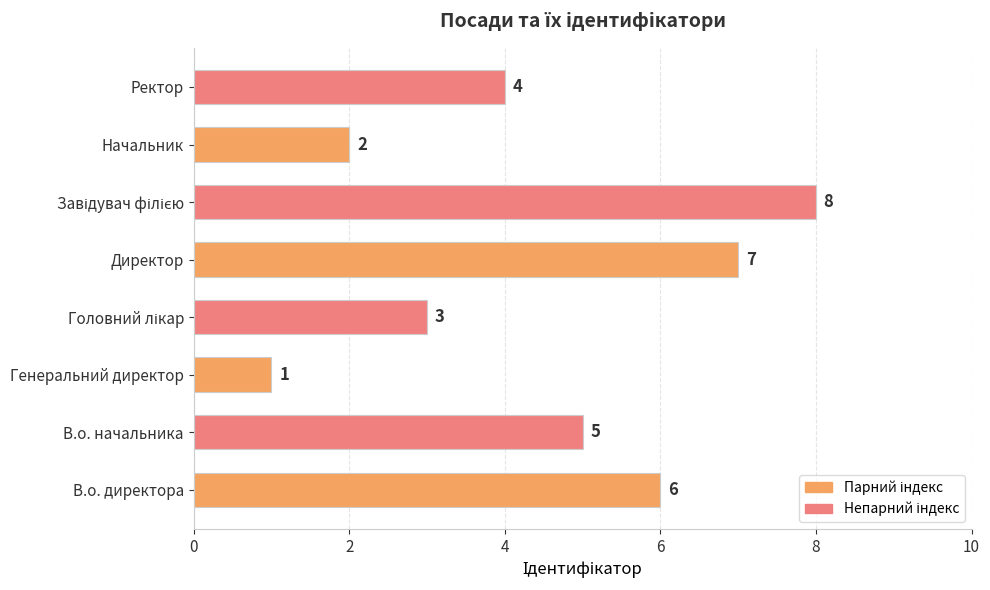

What is the difference between the maximum and second lowest values?

6